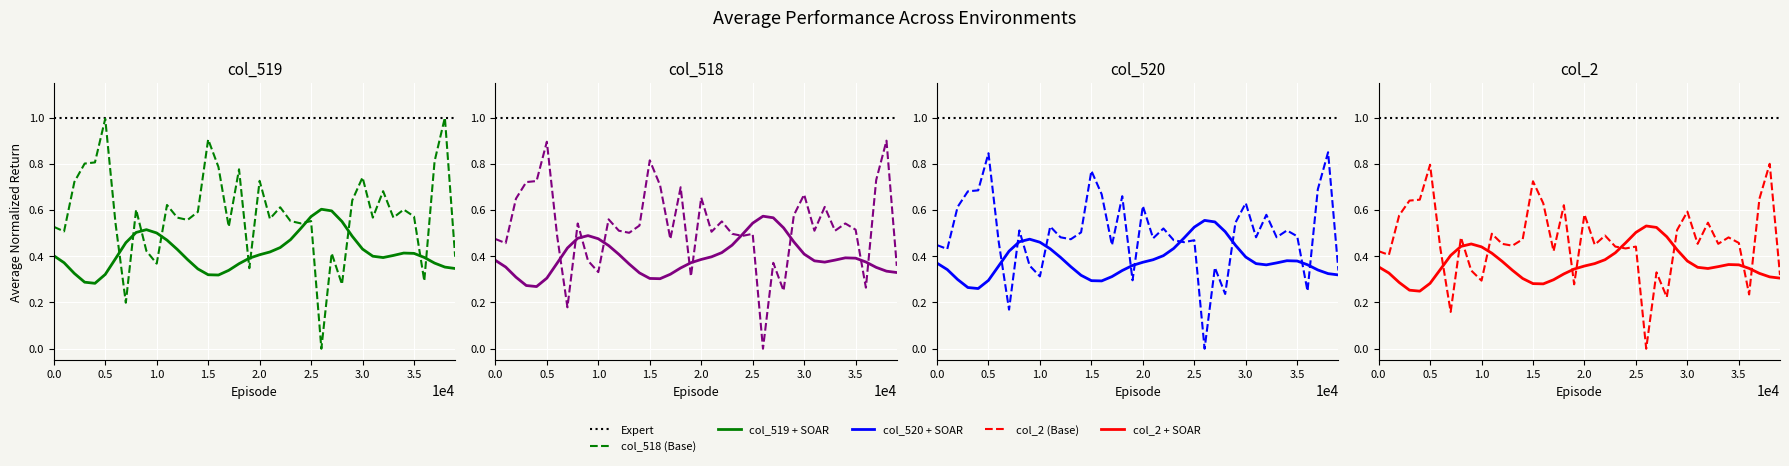

Is the value of col_519 at 36563 greater than the value of col_518 at 36582?

Yes